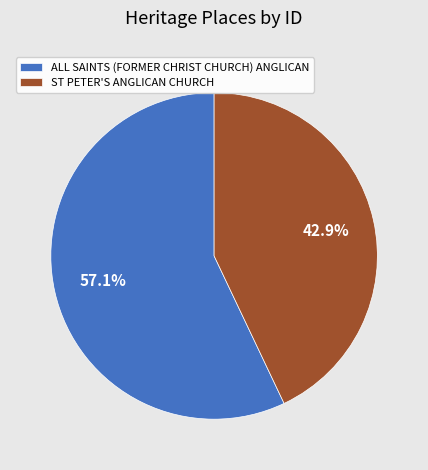

How many slices are in this pie chart?

2